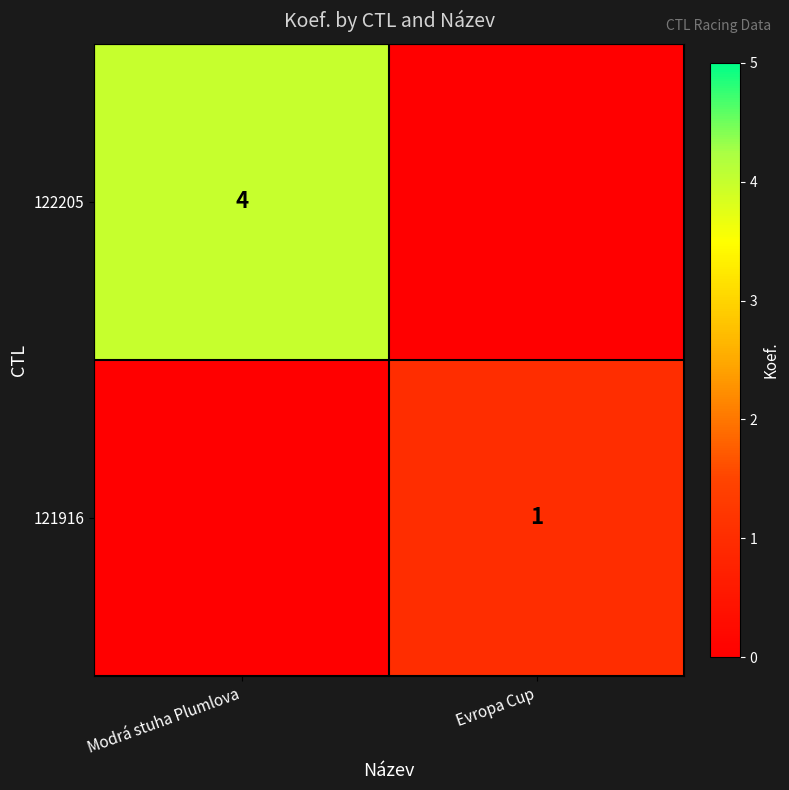

The 122205 series shows 6 at Modrá stuha Plumlova. True or false?

False